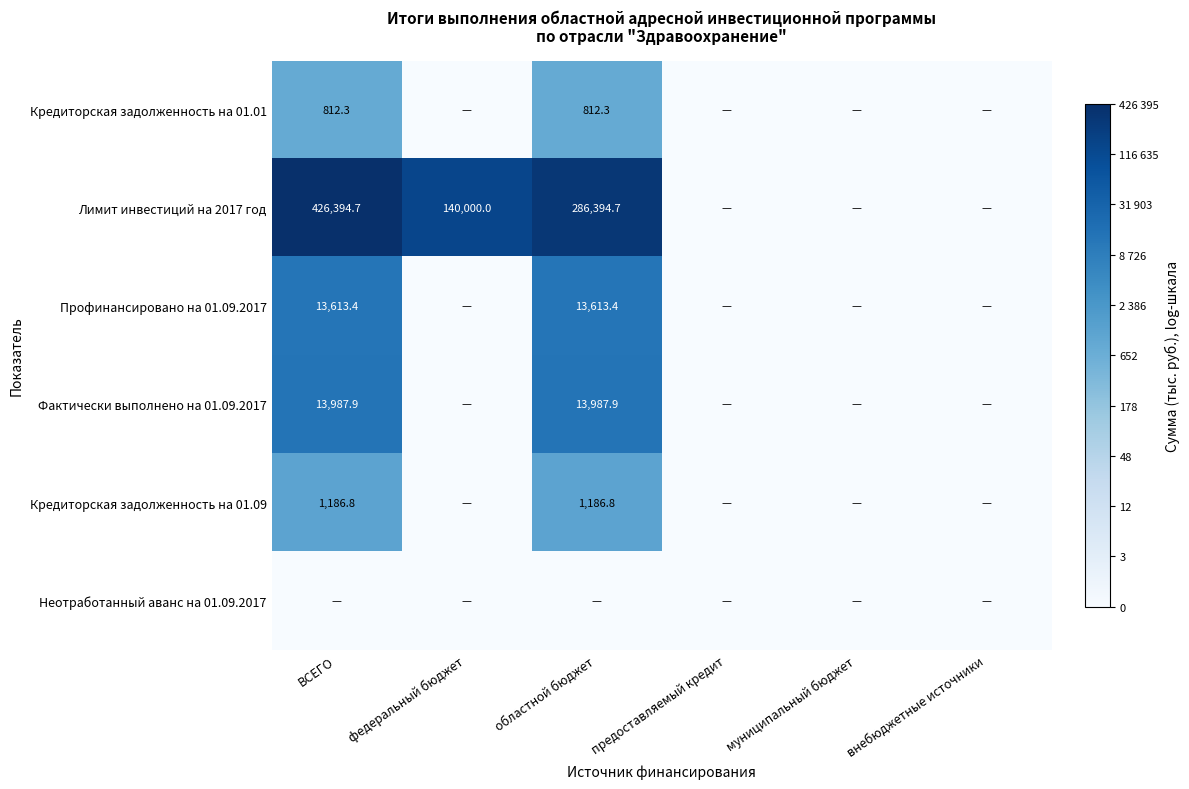

The Кредиторская задолженность на 01.09 series shows 2053.7 at областной бюджет. True or false?

False